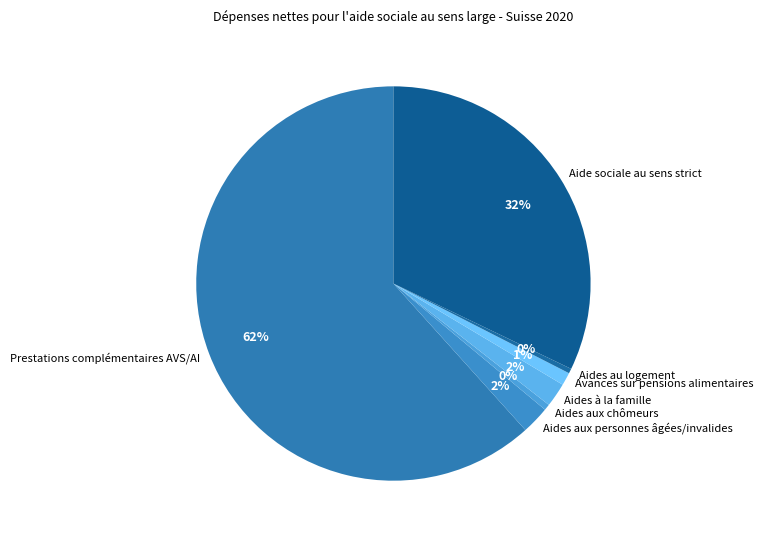

What is the majority slice?

Prestations complémentaires AVS/AI